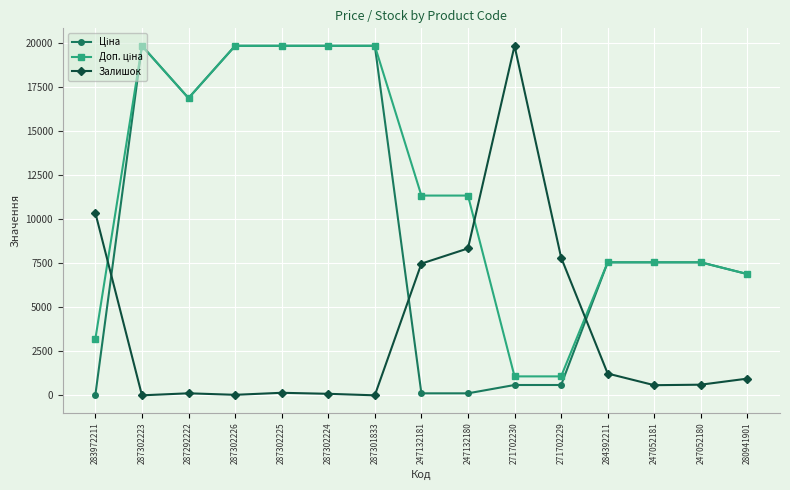

How many lines are shown in the chart?

3